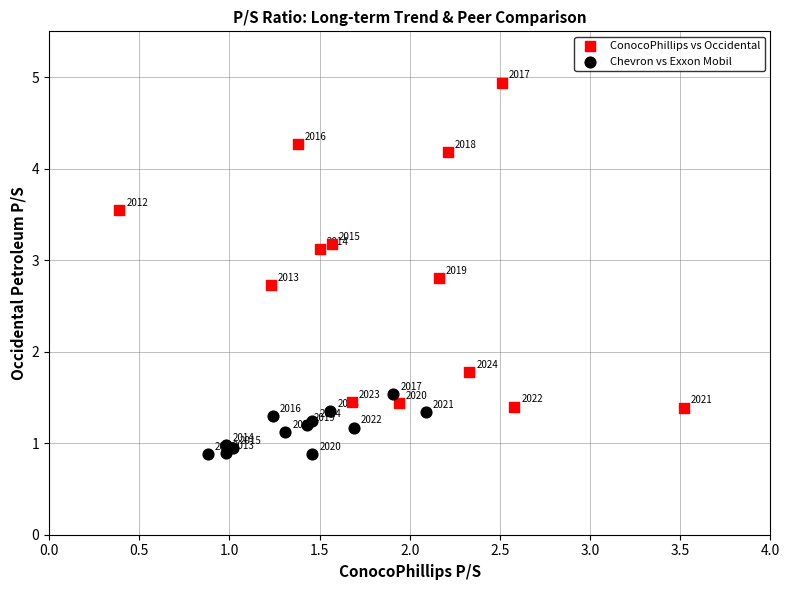

Which series contains the lowest Y value?

Chevron vs Exxon Mobil